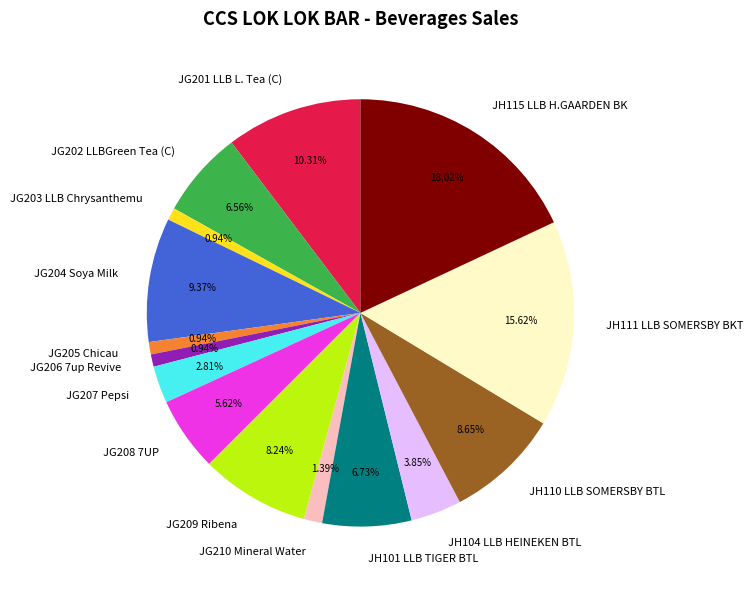

Approximately how many times larger is the value at JG208 7UP compared to JH104 LLB HEINEKEN BTL?

1.5